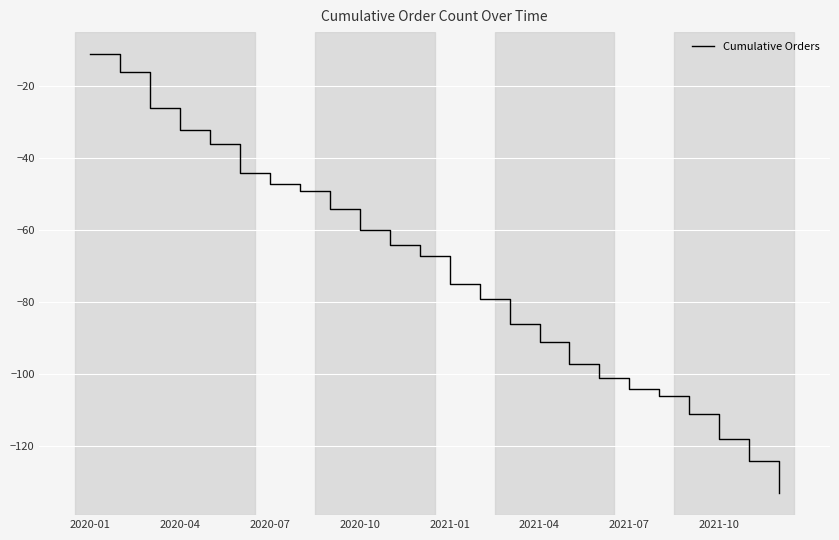

What is the maximum value shown in the chart?

-11